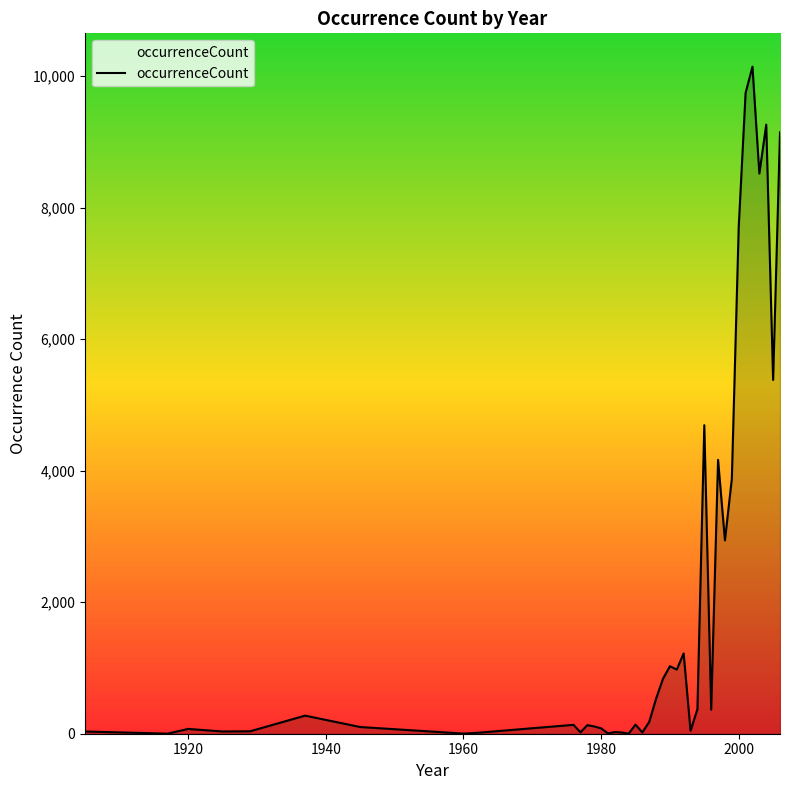

What is the difference between the maximum and minimum values?

10141